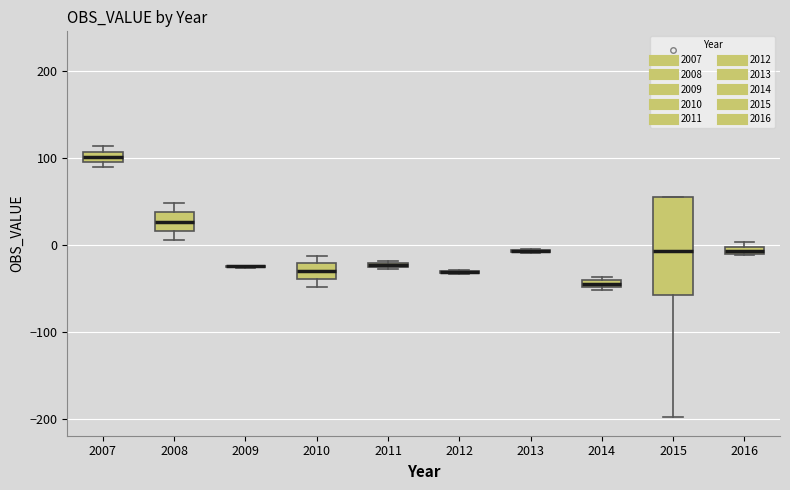

Where is the lower edge of the box at x = 2016 on the y-axis? The values are not printed on the chart, so give them approximately, as read against the axis.

-10